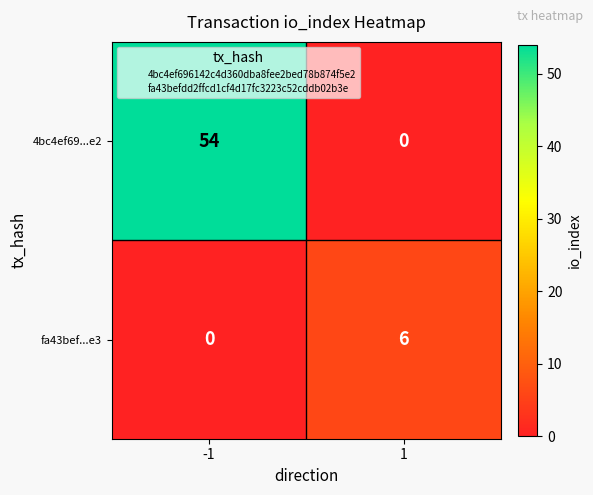

What is the sum of the fa43bef...e3 values at 1 and -1?

6